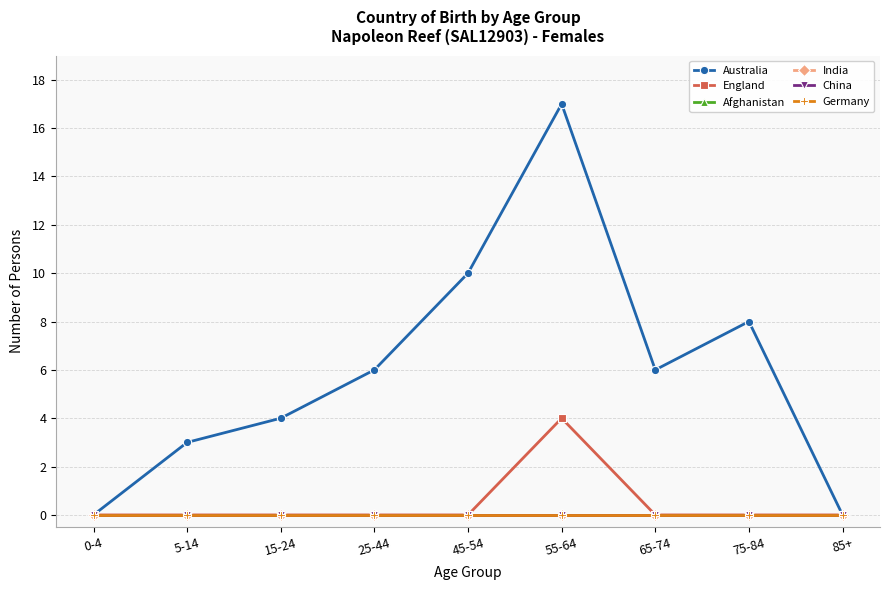

How many lines are shown in the chart?

6